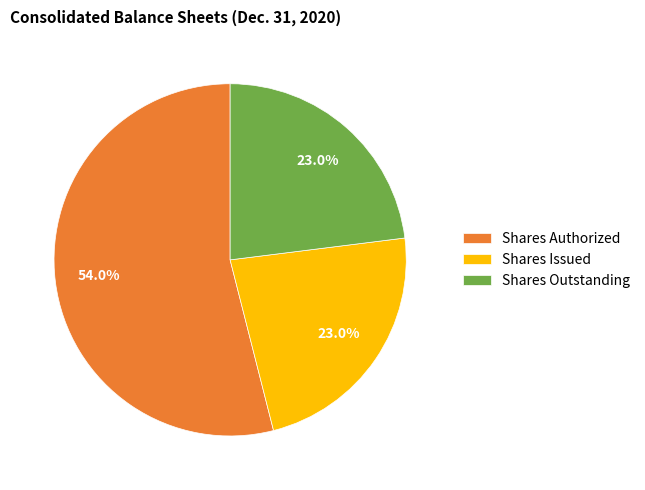

Is it true that Shares Authorized is 54% of the pie?

True